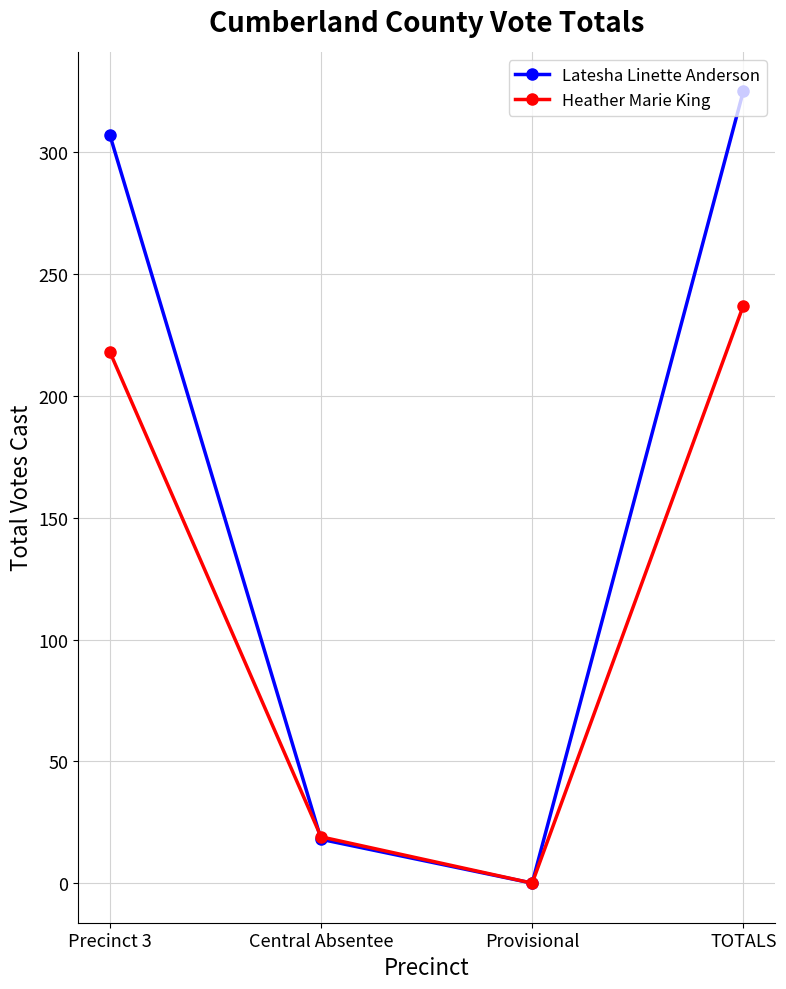

Where is the first local minimum for Latesha Linette Anderson?

Provisional